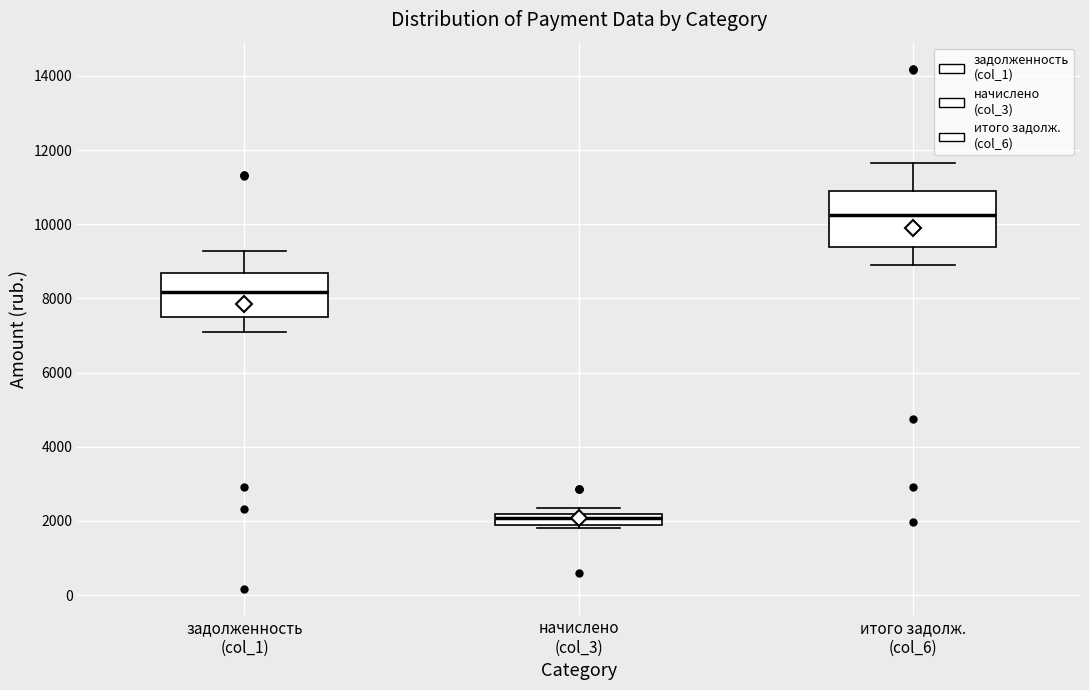

Reading left to right, transcribe this box plot: for each box, give where its median line is, the range the box spans, and where its two whiskers end, as read against the y-axis. The values are not printed on the chart, so give them approximately, as read against the axis.

задолженность (col_1): median 8200, box 7400 to 8600, whiskers 7200 to 9200
начислено (col_3): median 2000, box 1800 to 2200, whiskers 1800 (just below the box's lower edge) to 2400
итого задолж. (col_6): median 10200, box 9400 to 10800, whiskers 9000 to 11600